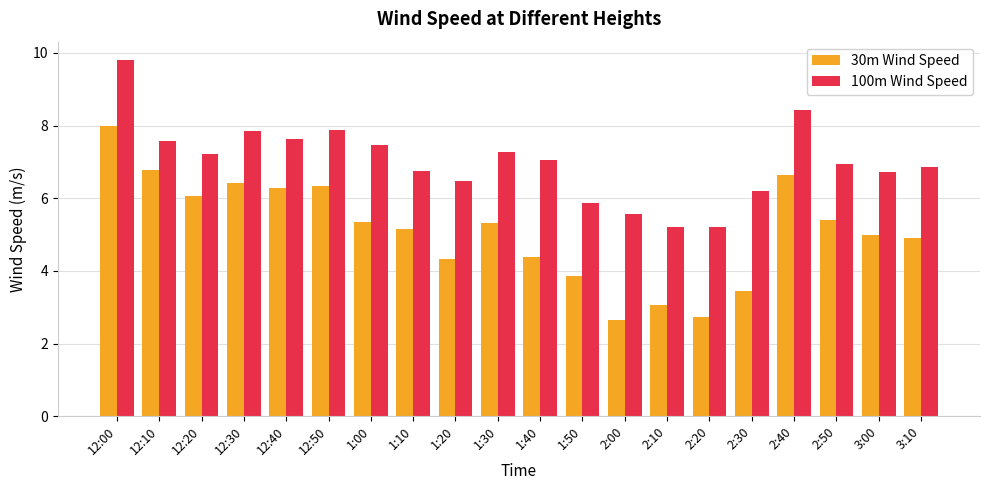

The 100m Wind Speed series shows 7.6 at 12:40. True or false?

True